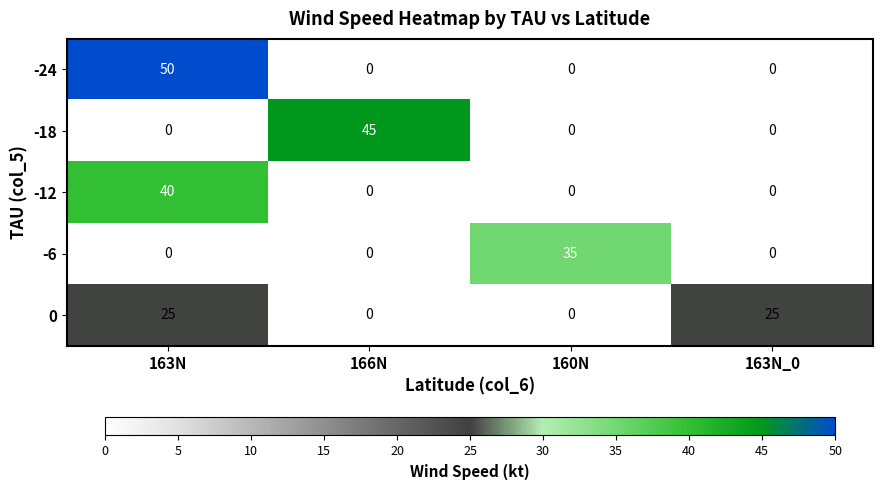

True or false: 0 has a value of 25 at 163N.

True